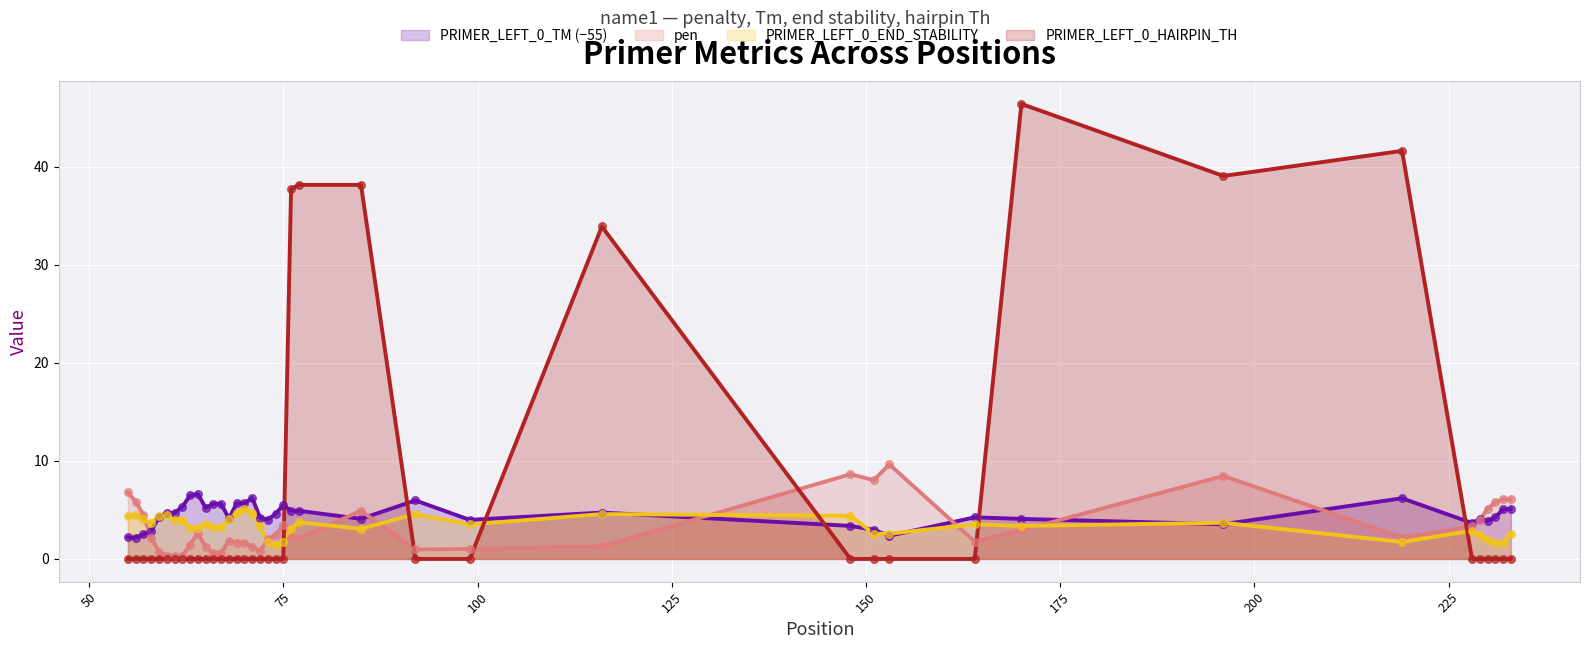

Which series has the largest total across all categories?

PRIMER_LEFT_0_HAIRPIN_TH